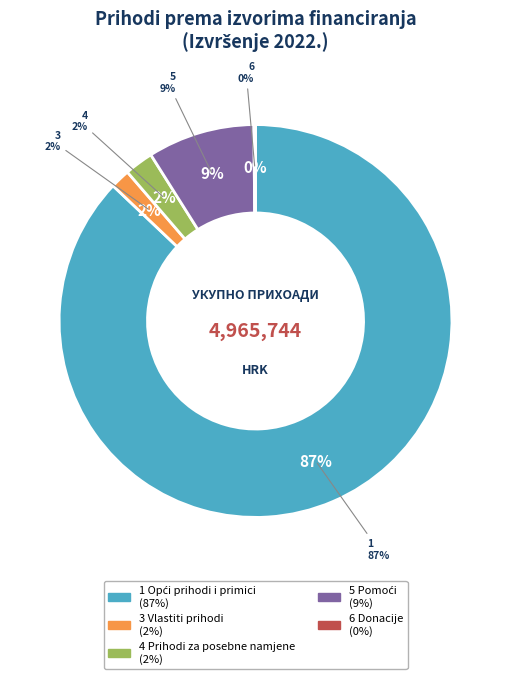

Which slice is the smallest?

6 Donacije